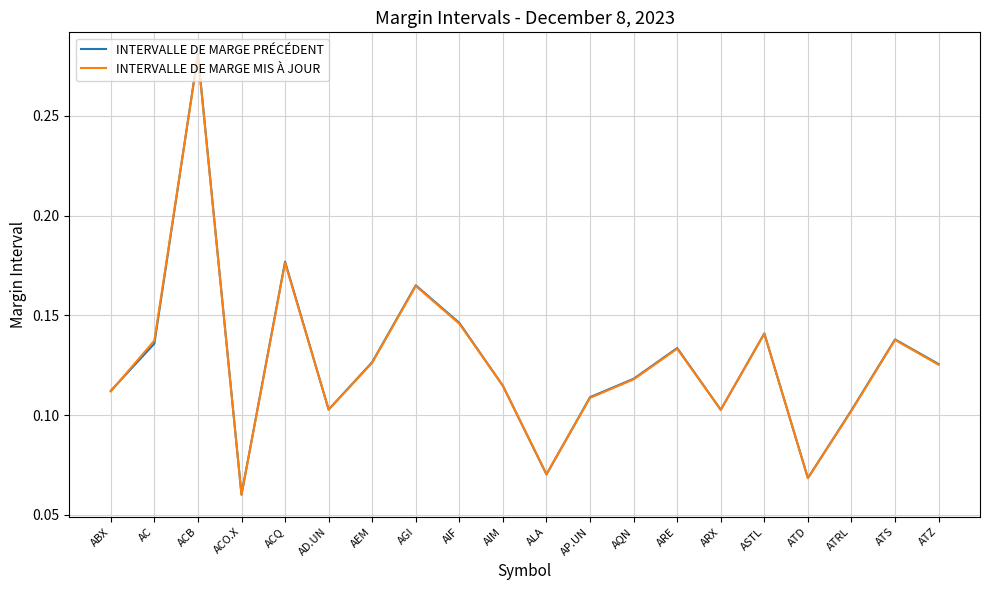

At which label is INTERVALLE DE MARGE PRÉCÉDENT closest to 0?

ACO.X